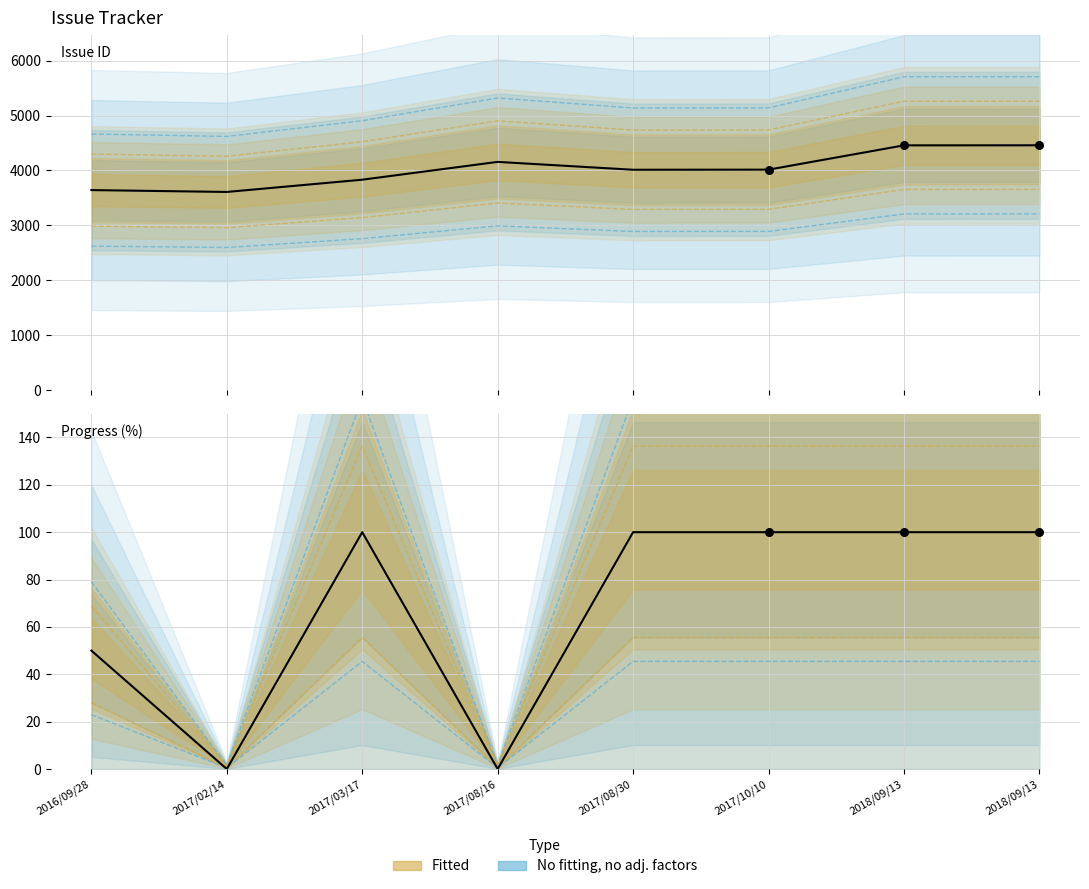

Which series has the largest Y range (max minus min)?

Issue ID